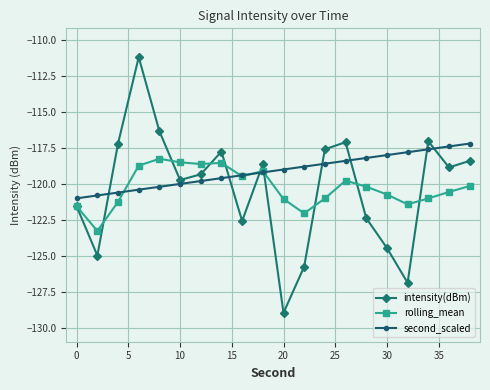

True or false: intensity(dBm) and rolling_mean cross at least once.

True